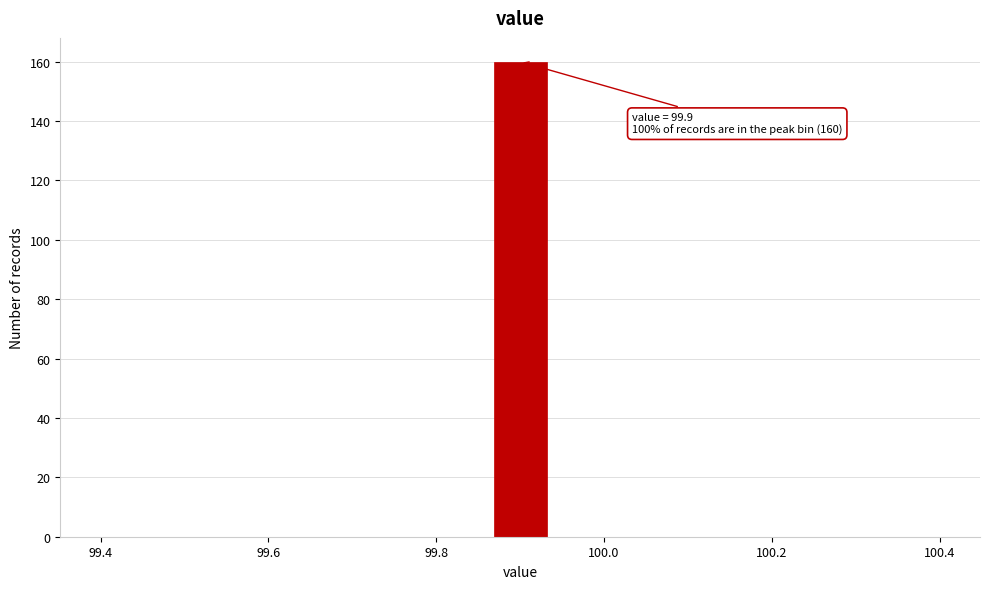

Read against the x-axis, roughly where is the centre of the tallest bar?

99.90